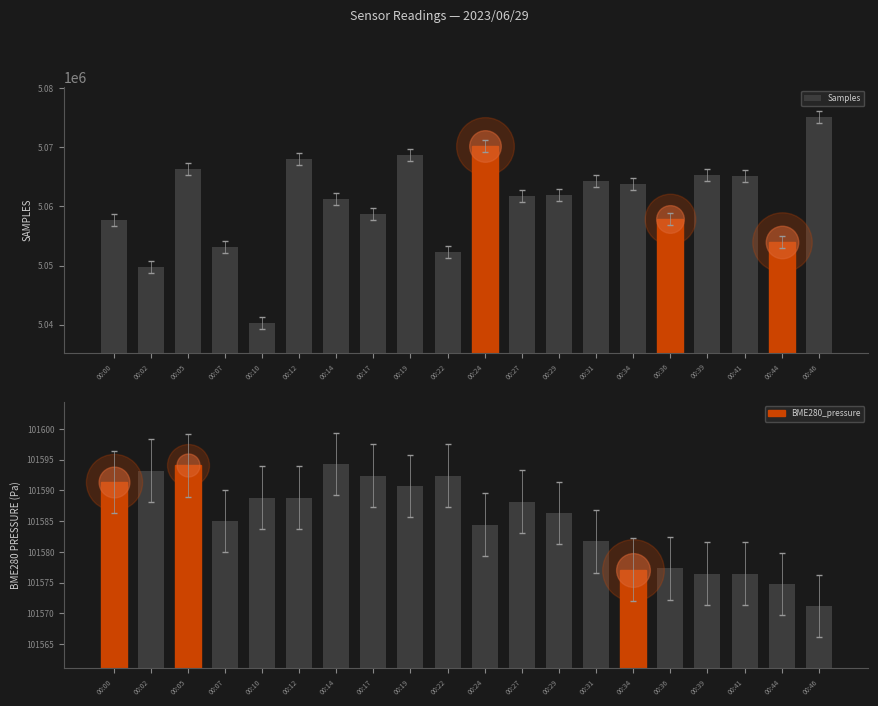

Is the value of BME280_pressure at 00:39 greater than the value of Samples at 00:12?

No